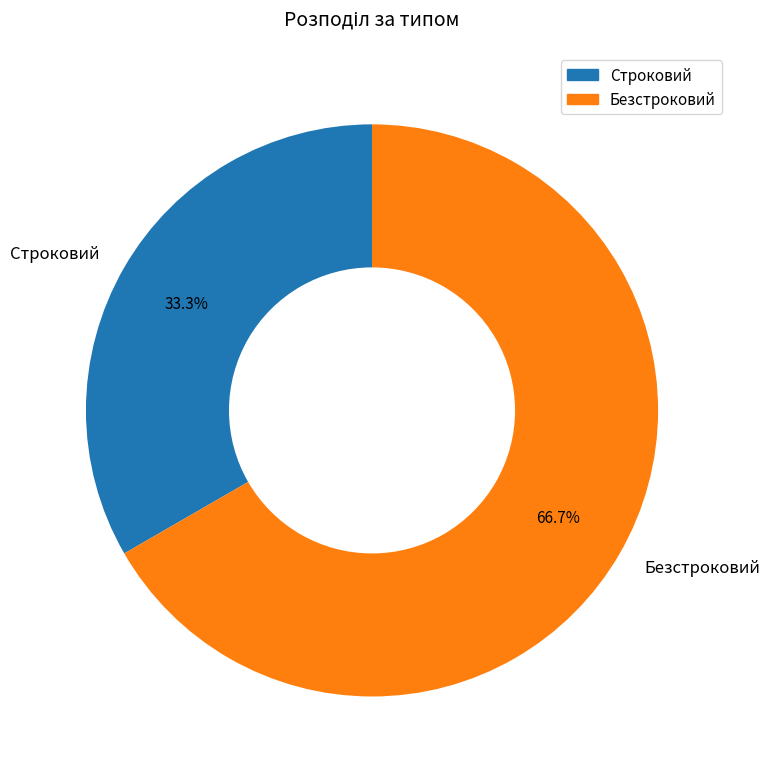

How many slices are in this pie chart?

2